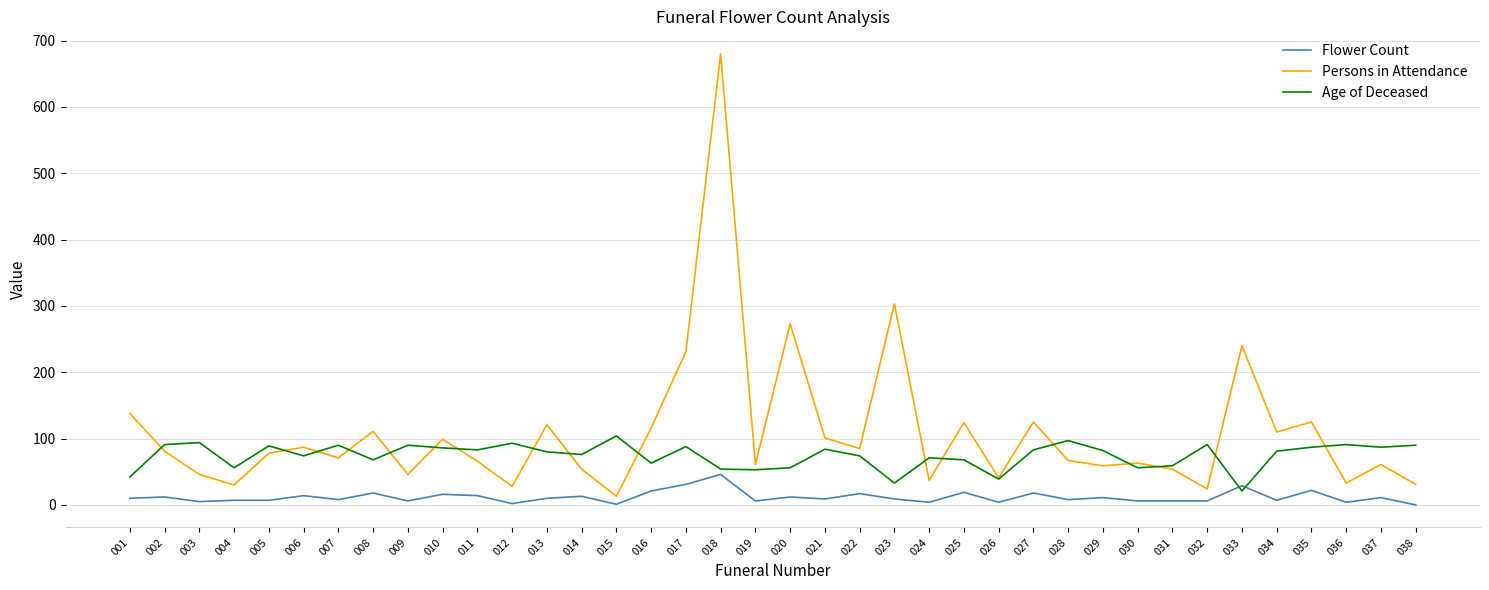

Is the value of Age of Deceased at 022 greater than the value of Flower Count at 003?

Yes